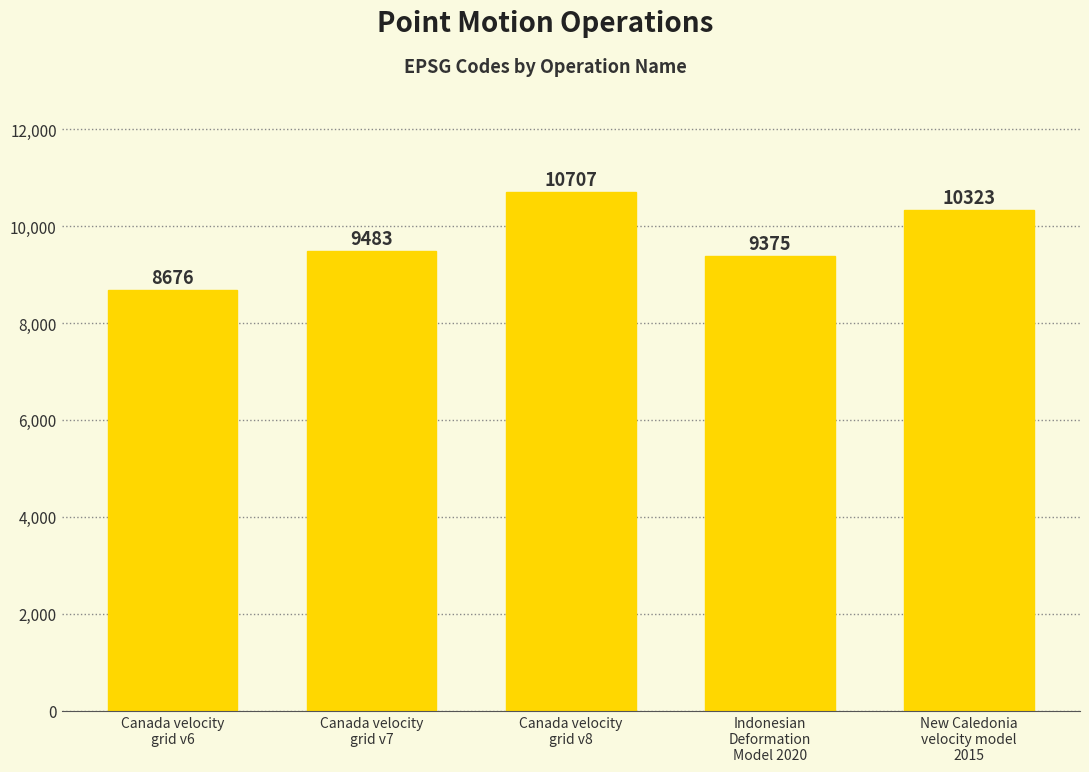

What is the maximum value shown in the chart?

10707